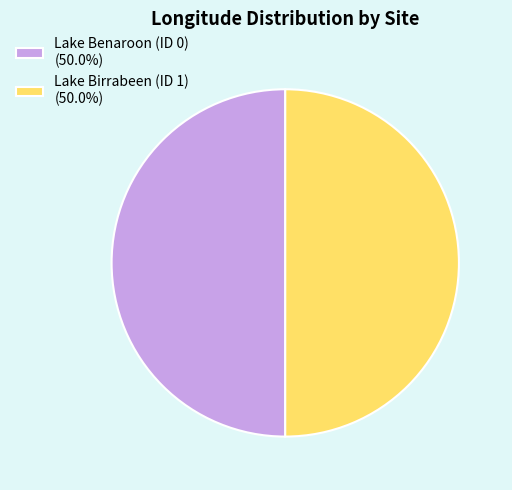

What is the ratio of the value at Lake Benaroon (ID 0) (50.0%) to the value at Lake Birrabeen (ID 1) (50.0%)?

1.0